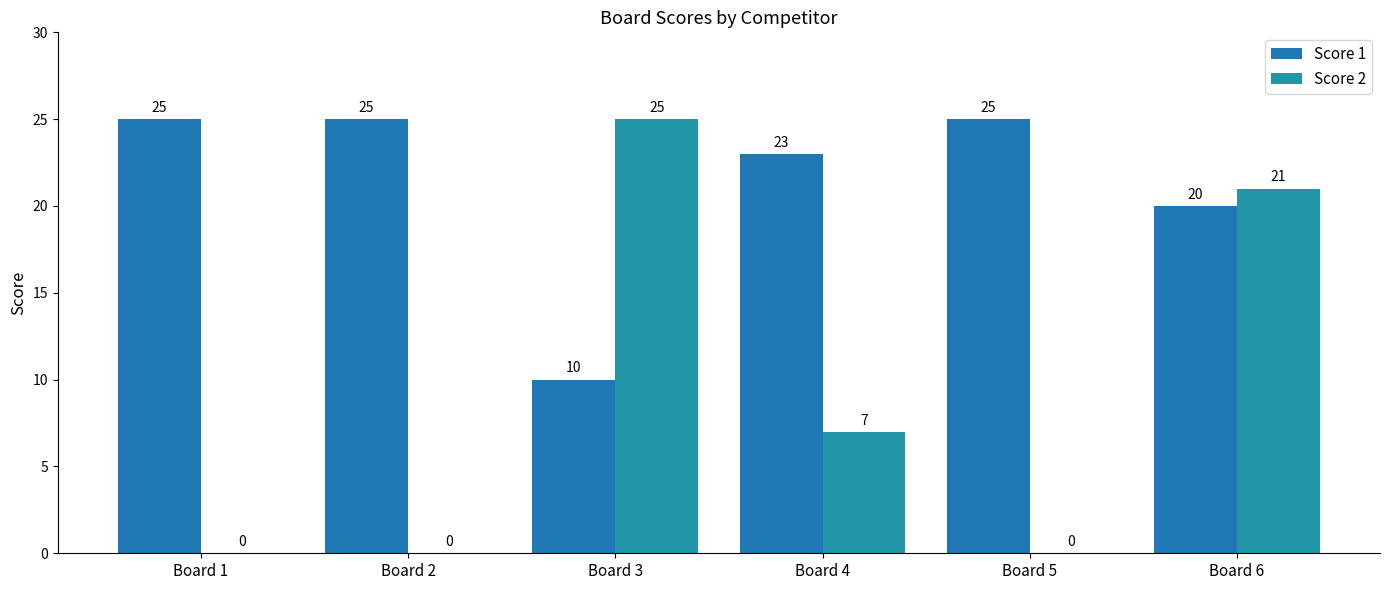

The Score 2 series shows -14 at Board 1. True or false?

False